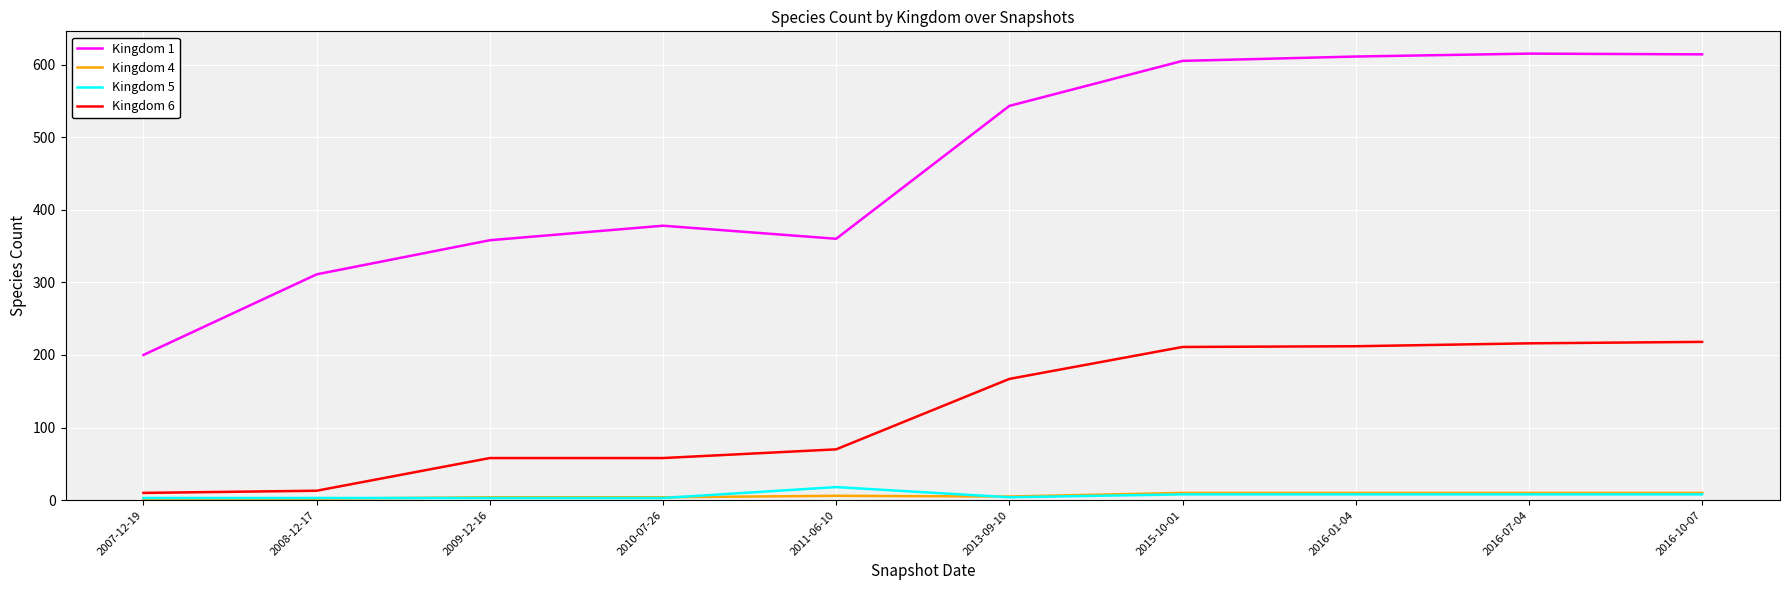

True or false: Kingdom 5 and Kingdom 1 intersect in this chart.

False